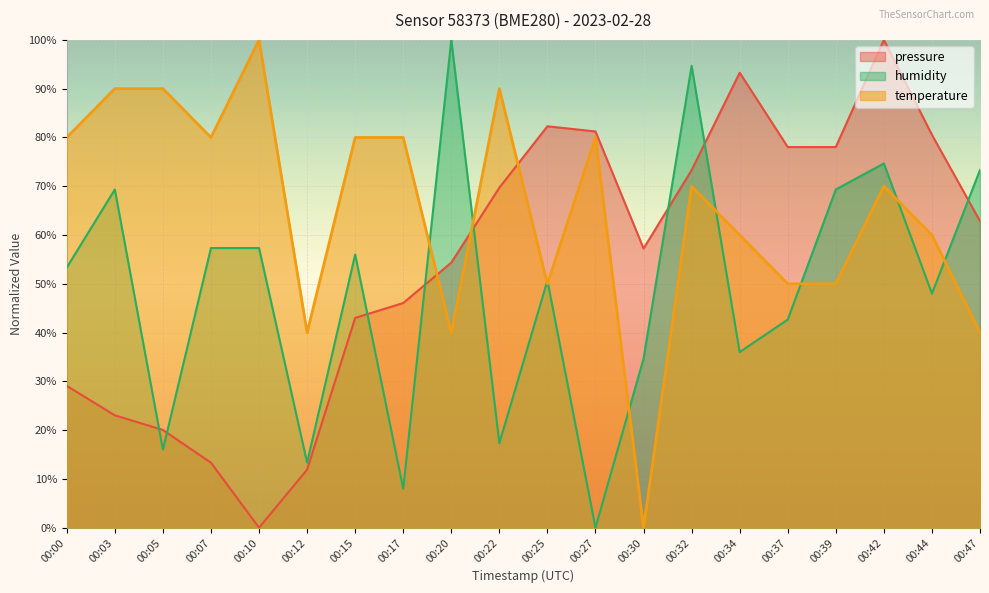

How many interior local peaks does the humidity series have?

6